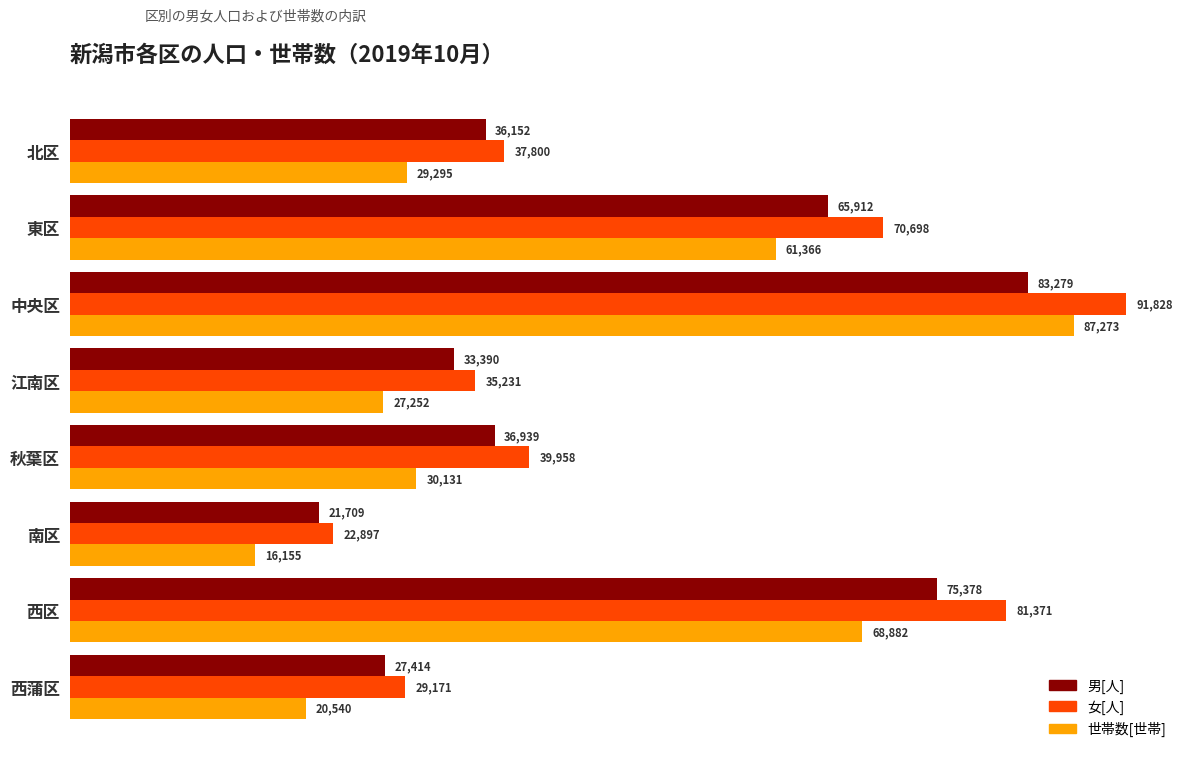

What is the difference between the highest and lowest values at 西蒲区?

8631